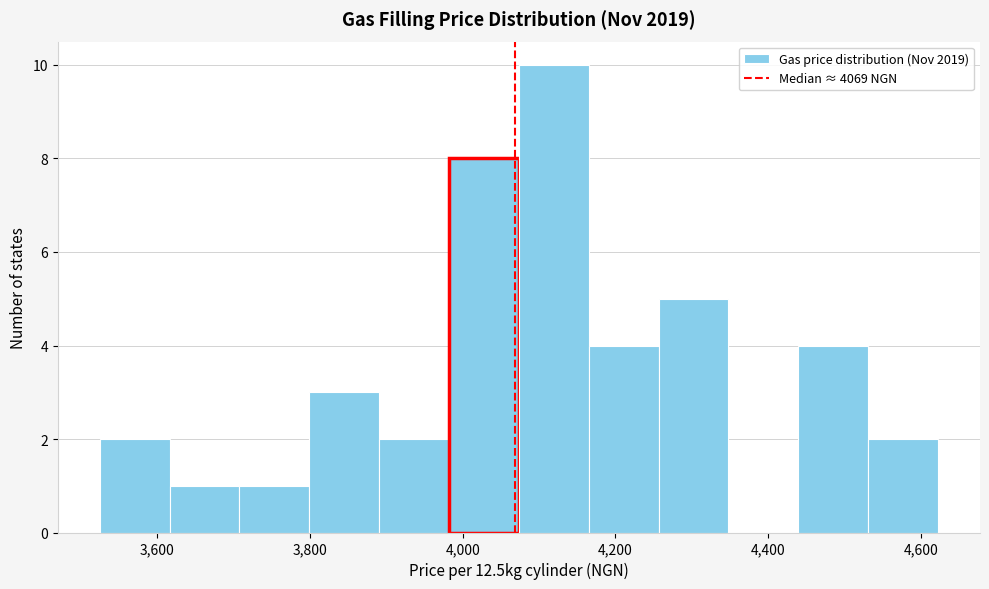

How tall is the bar that spans 4540 to 4620 on the x-axis? Neither the bar edges nor the heights are printed on the chart, so give them approximately, as read against the axes.

2